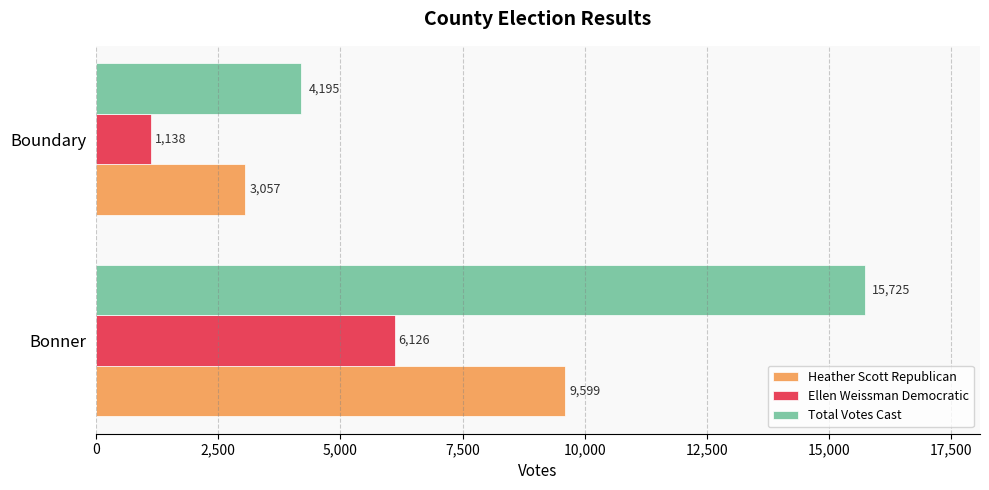

What is the difference between the maximum and minimum values in the Ellen Weissman Democratic series?

4988